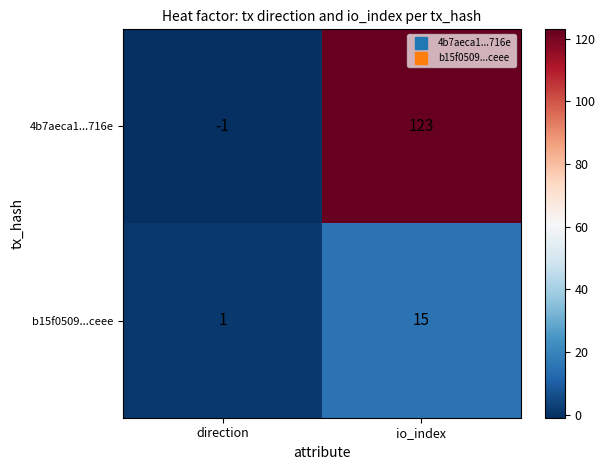

How many data points in 4b7aeca1...716e are less than 123?

1